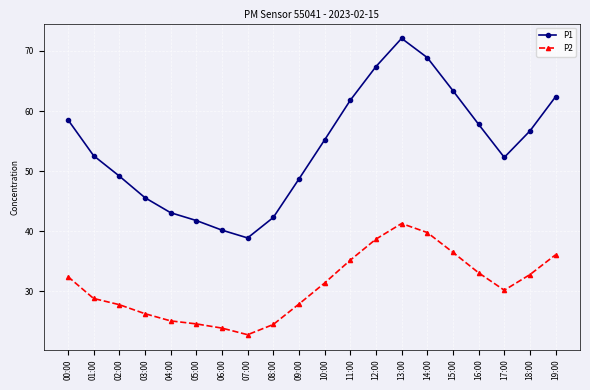

Between 01:00 and 15:00, which series saw the biggest shift?

P1